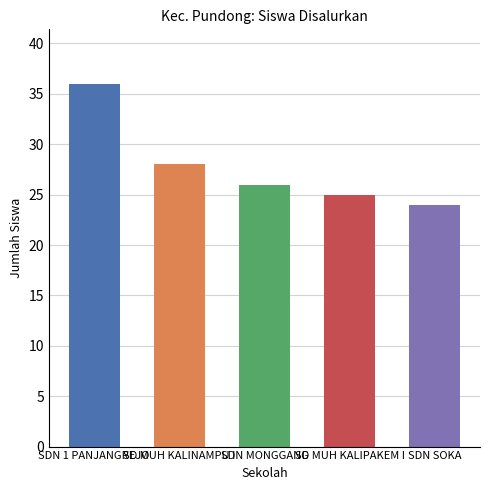

Does the chart contain any negative values?

No